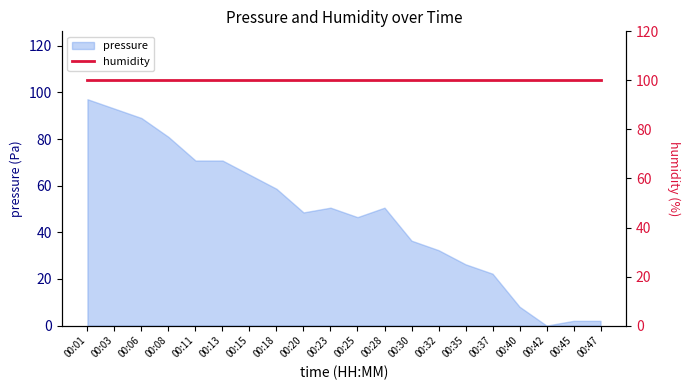

What is the difference between the second highest and second lowest values?

91.0